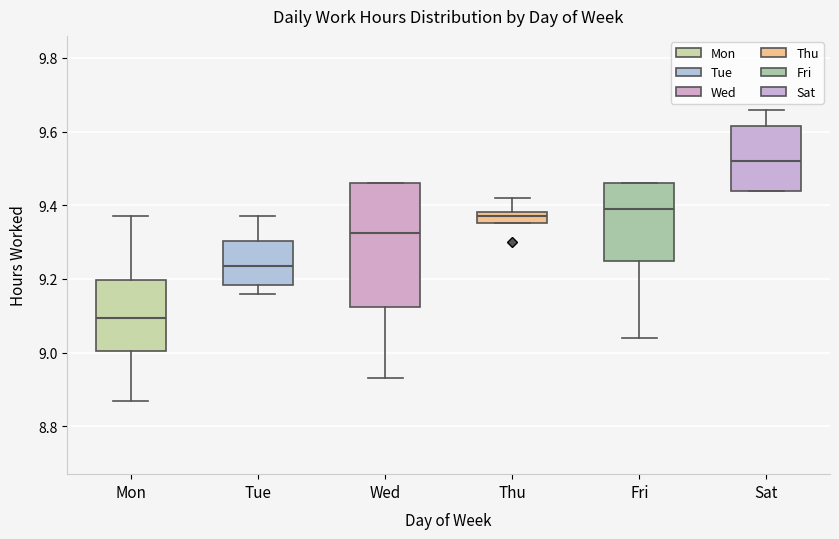

Reading left to right, transcribe this box plot: for each box, give where its median line is, the range the box spans, and where its two whiskers end, as read against the y-axis. The values are not printed on the chart, so give them approximately, as read against the axis.

Mon: median 9.10, box 9.00 to 9.20, whiskers 8.88 to 9.38
Tue: median 9.24, box 9.18 to 9.30, whiskers 9.16 to 9.38
Wed: median 9.32, box 9.12 to 9.46, whiskers 8.94 to 9.46
Thu: median 9.38 (inside the box), box 9.36 to 9.38, whiskers 9.36 to 9.42
Fri: median 9.40, box 9.26 to 9.46, whiskers 9.04 to 9.46
Sat: median 9.52, box 9.44 to 9.62, whiskers 9.44 to 9.66